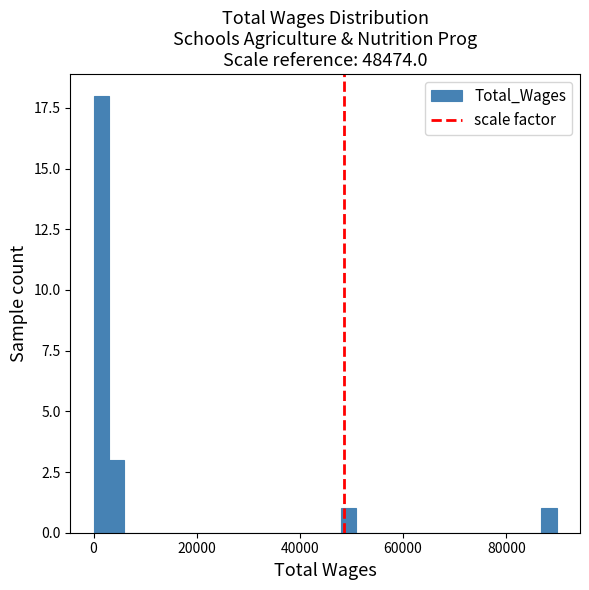

Read against the x-axis, roughly where is the centre of the tallest bar?

2000